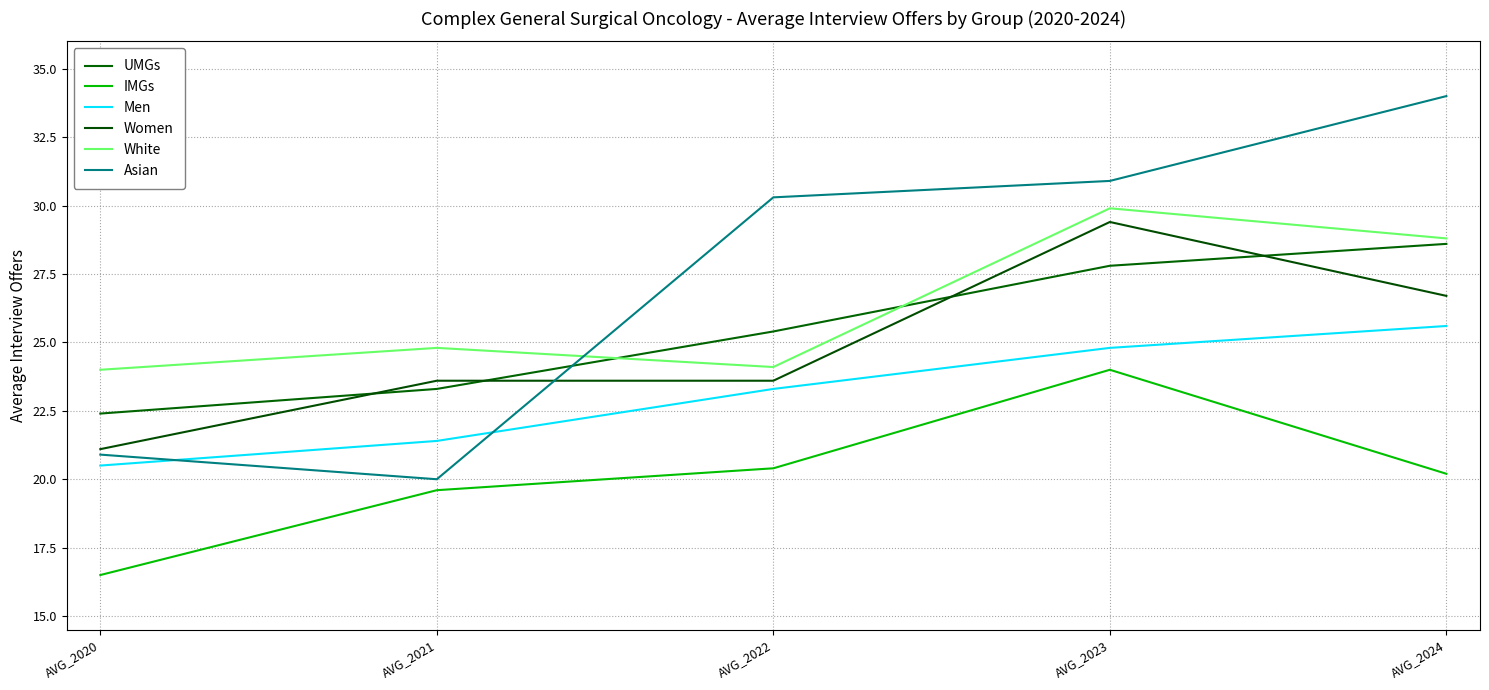

What is the maximum value for Men?

25.6